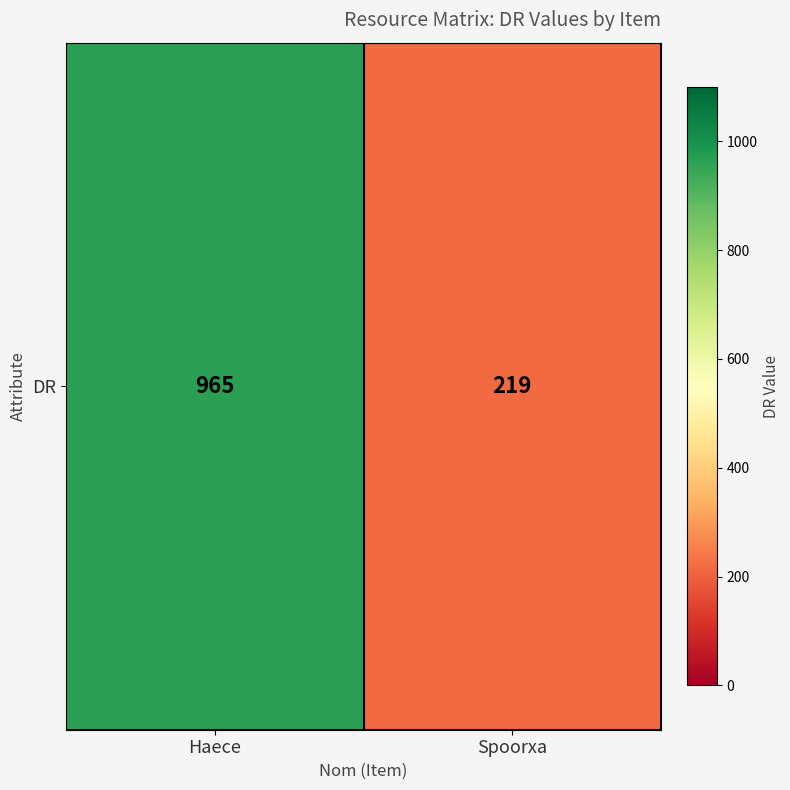

The value at Haece is 1398. True or false?

False